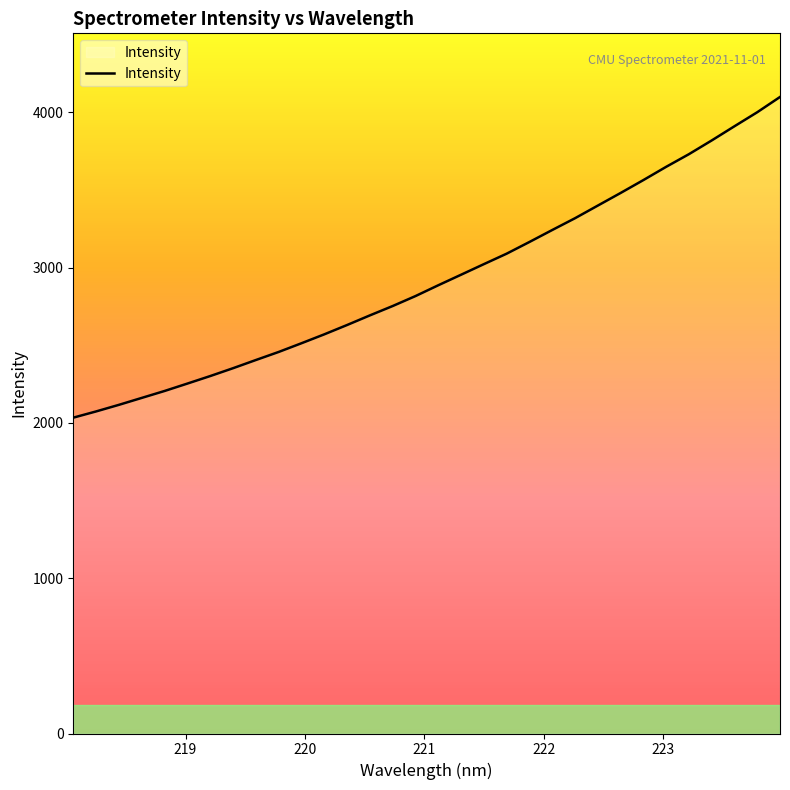

What is the maximum value shown in the chart?

4098.0